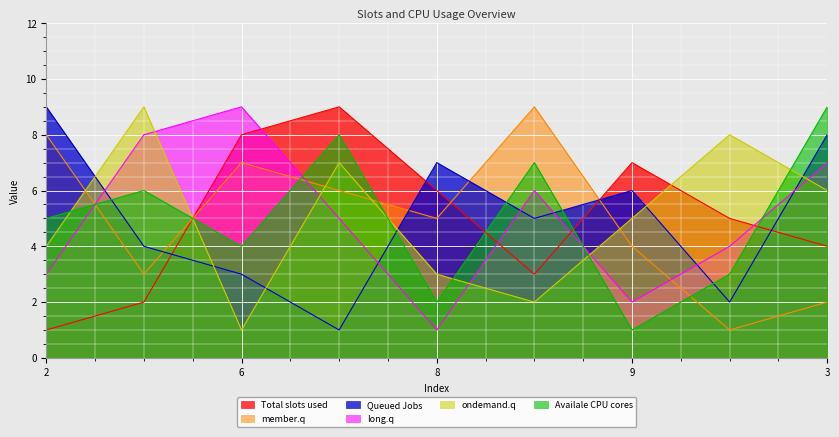

What is the difference between the maximum and minimum values in the Availale CPU cores series?

8